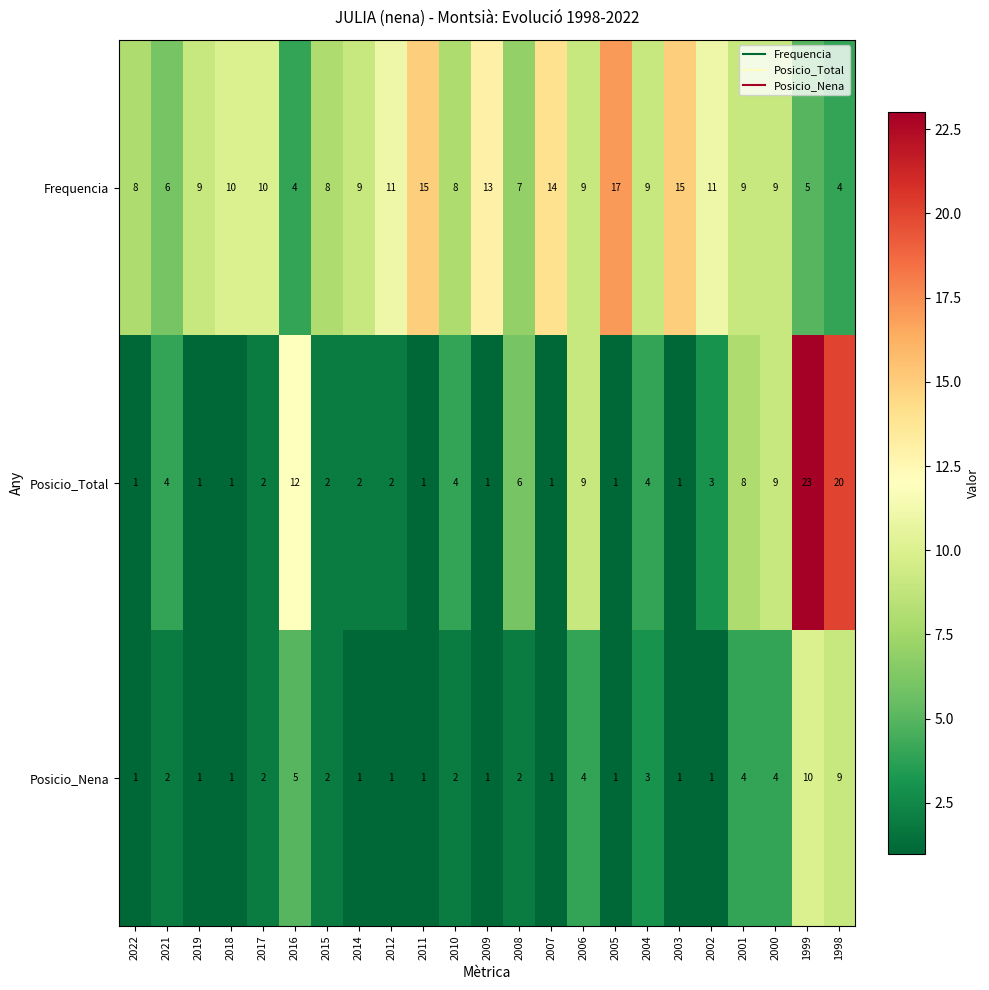

Which series has the largest total across all categories?

Frequencia